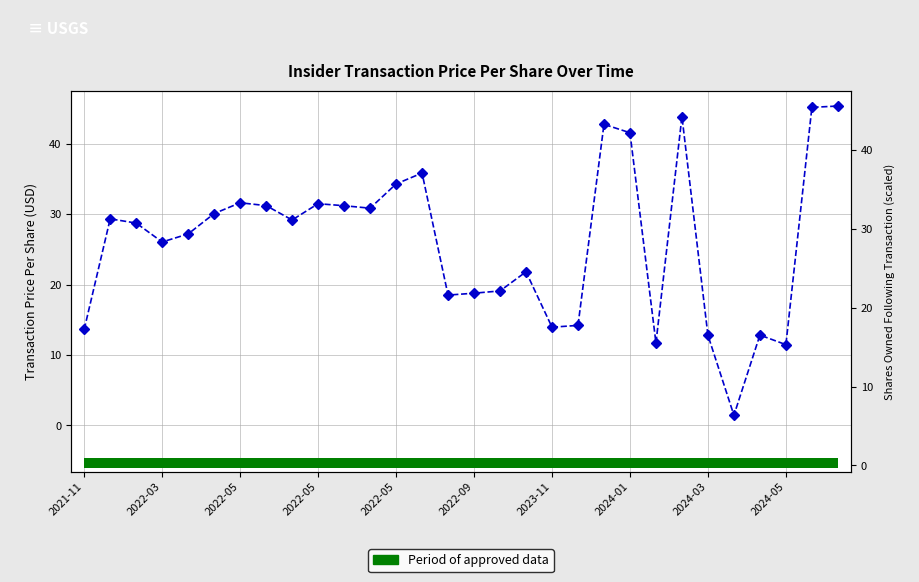

At which category does the chart reach its peak across all series?

29